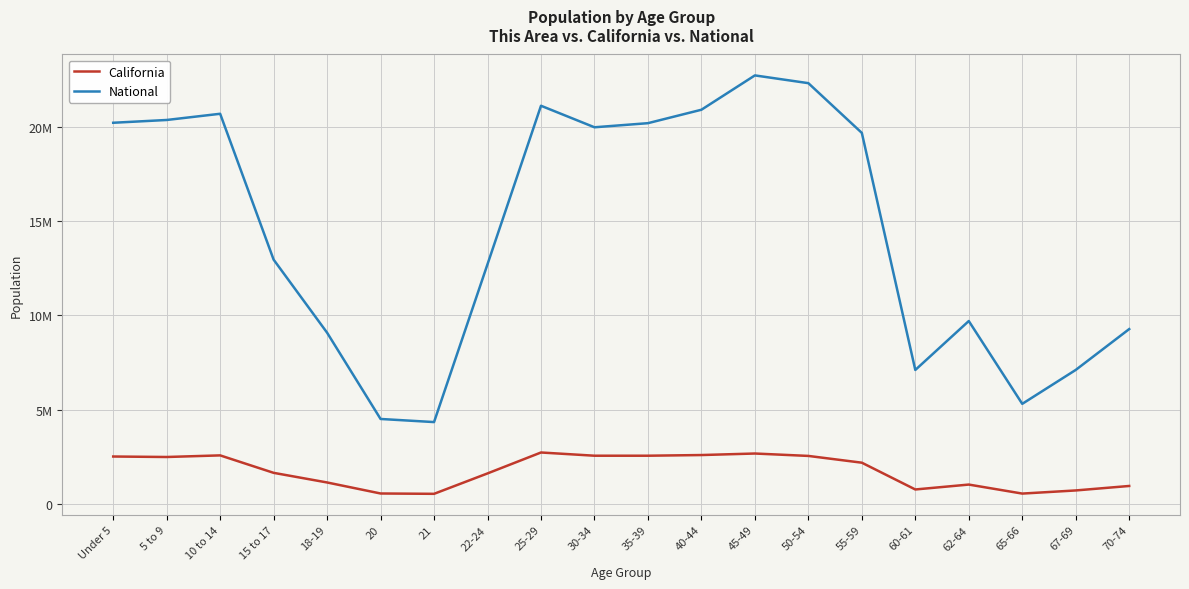

Between 18-19 and 60-61, which series saw the biggest shift?

National